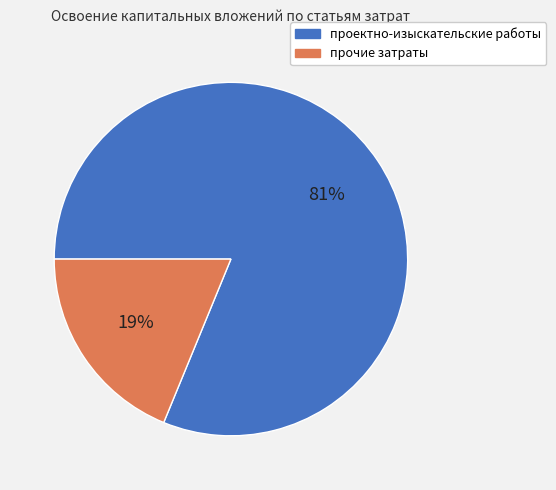

Do проектно-изыскательские работы and прочие затраты together represent more than half of the pie?

Yes